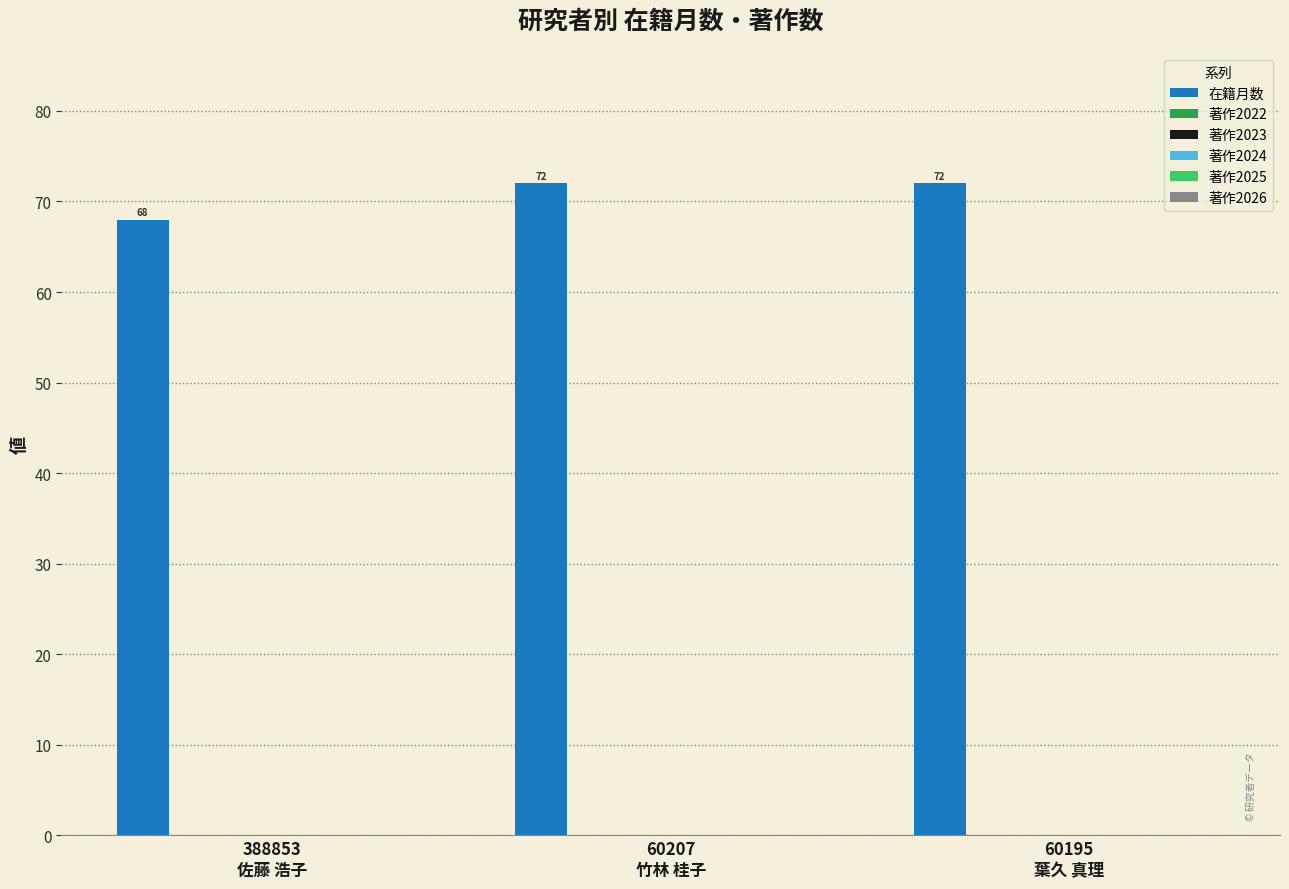

What is the value of the 2nd bar from the left?

72